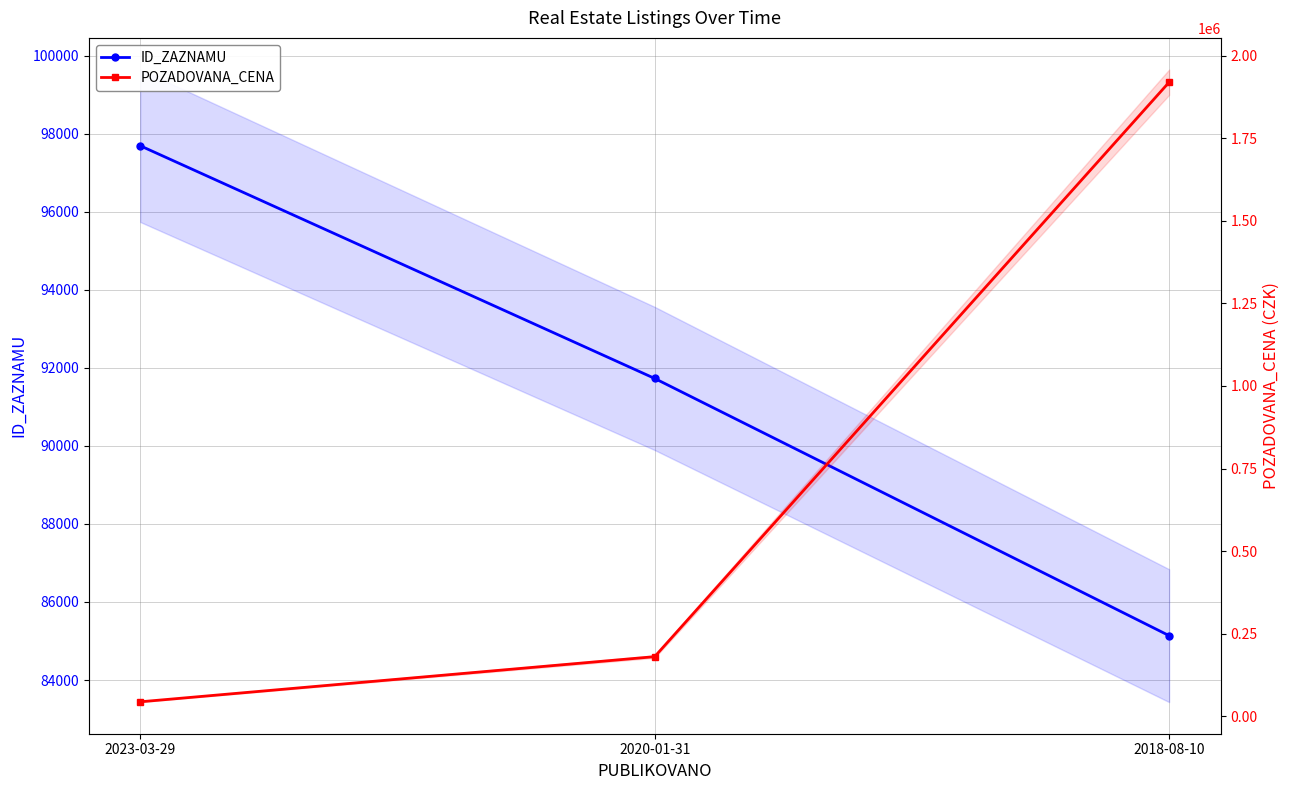

What is the sum of the POZADOVANA_CENA values at 2018-08-10 and 2023-03-29?

1963500